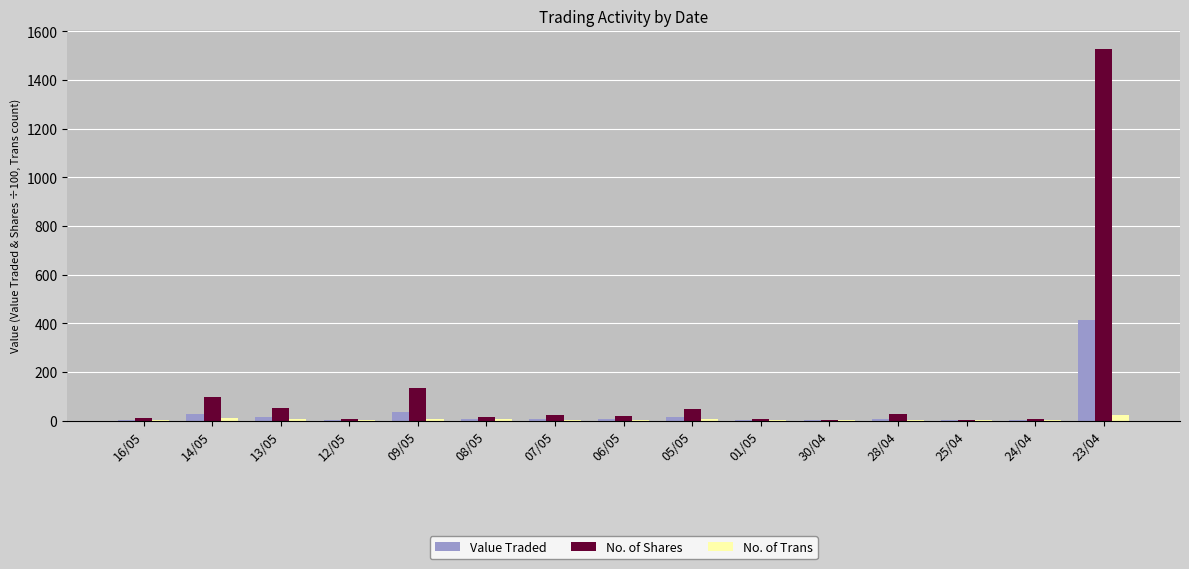

How many groups of bars are there?

15